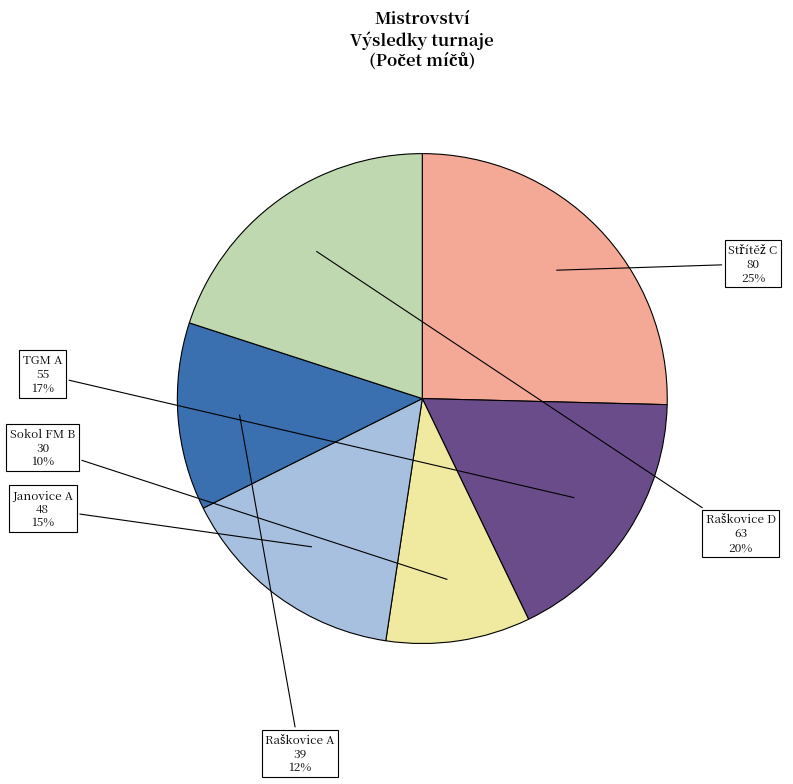

Approximately how many times larger is the value at Janovice A compared to TGM A?

0.9